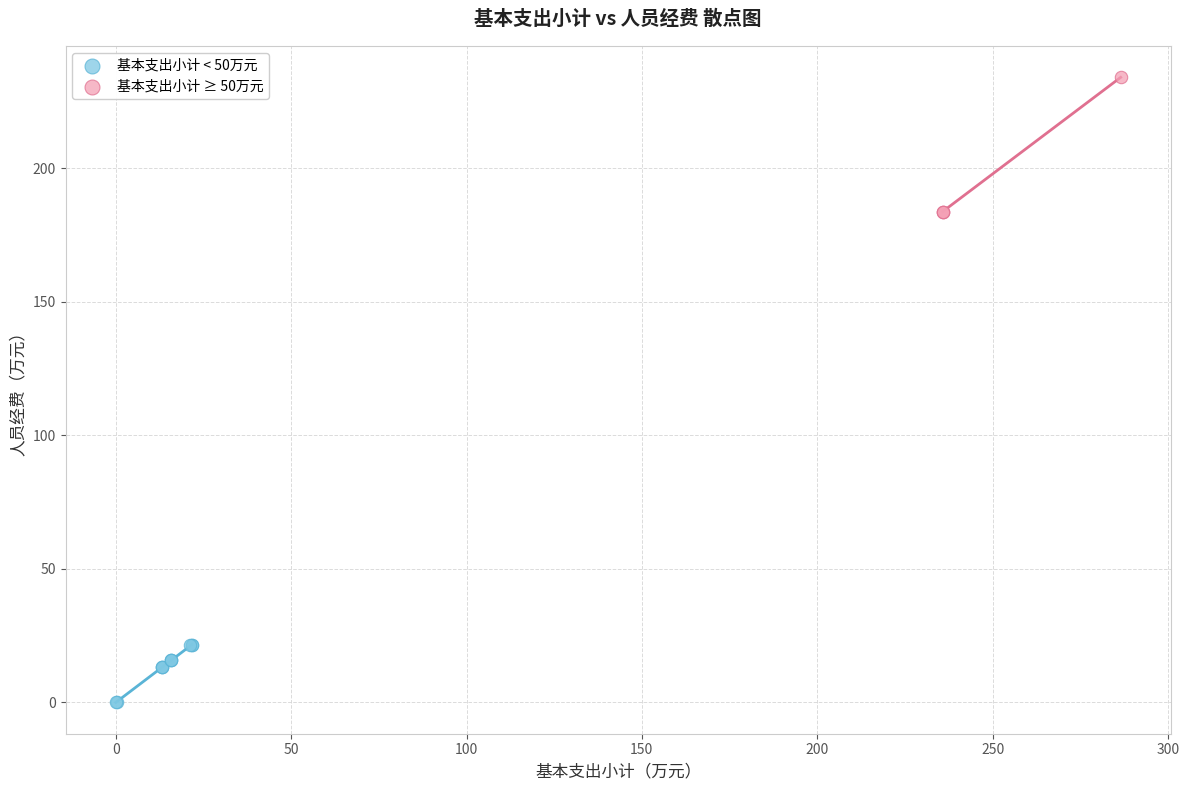

What are all the series names shown in the legend?

基本支出小计 < 50万元, 基本支出小计 ≥ 50万元